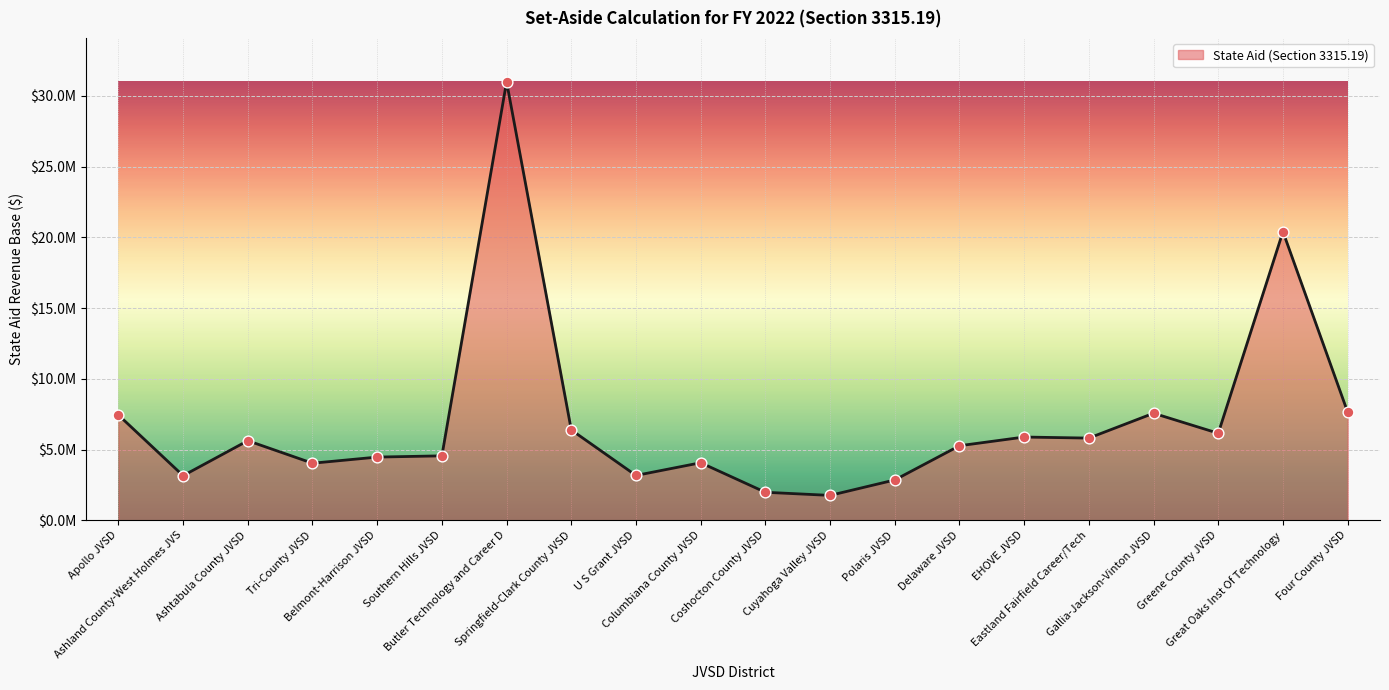

Between EHOVE JVSD and U S Grant JVSD, which is larger?

EHOVE JVSD